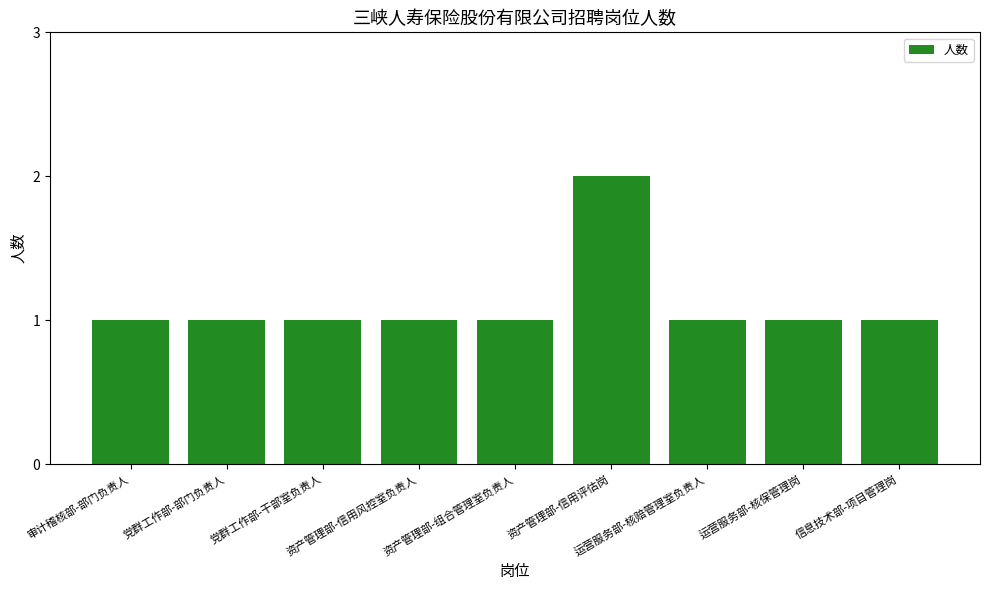

What is the value of the 3rd bar from the left?

1